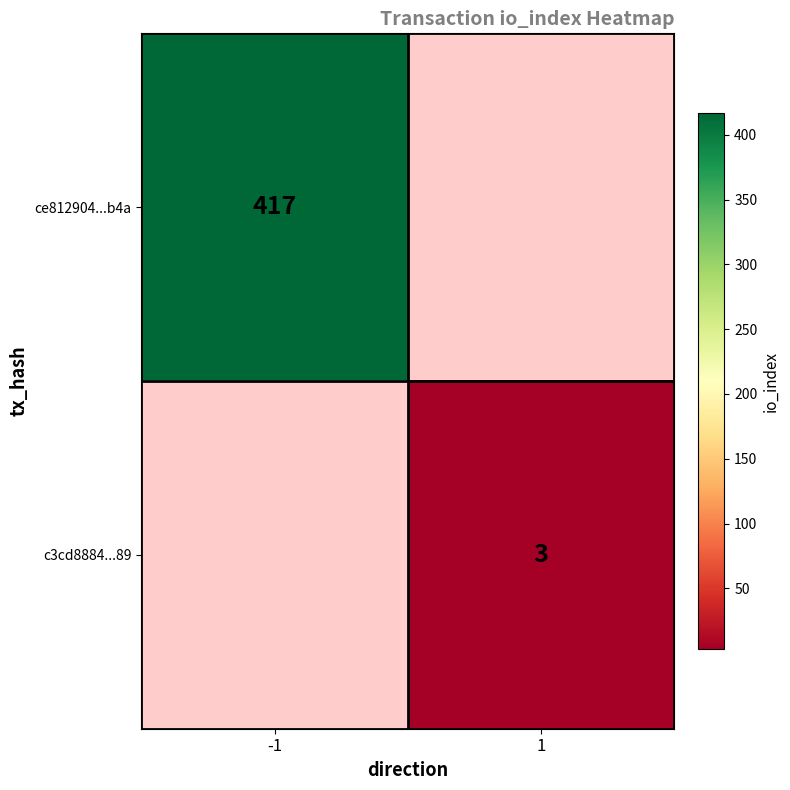

The value of ce812904...b4a at -1 is 206.1. True or false?

False